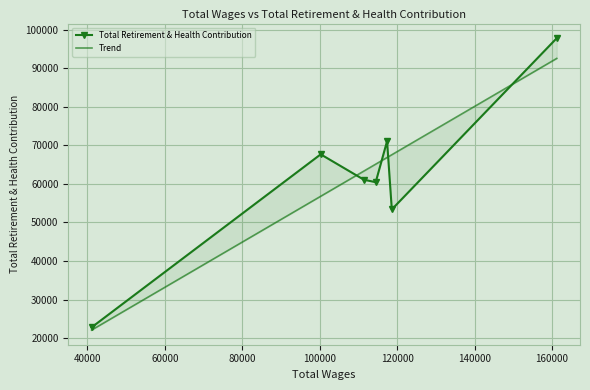

What are all the series names shown in the legend?

Total Retirement & Health Contribution, Trend